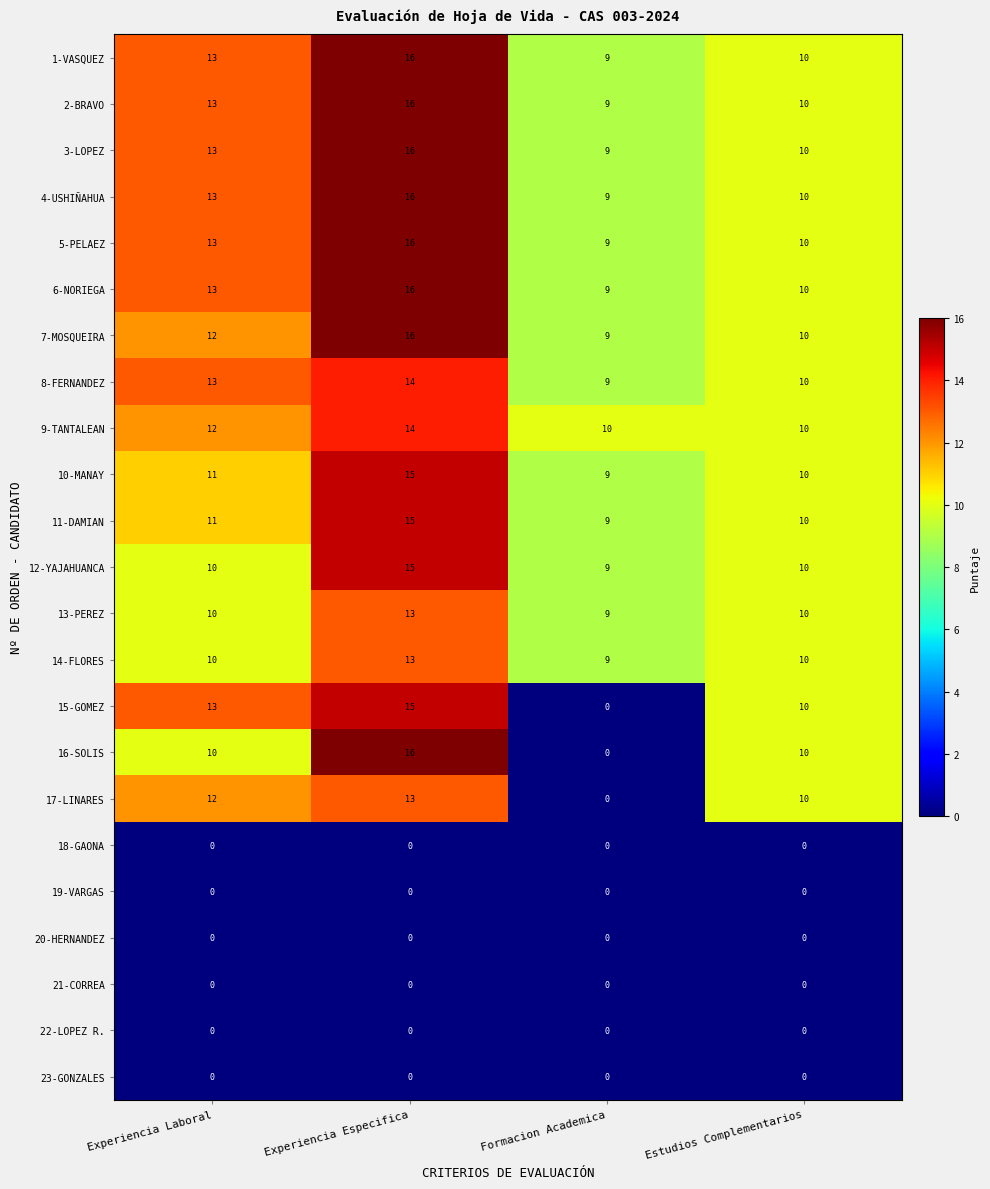

What is the total value across all series at Formacion Academica?

127